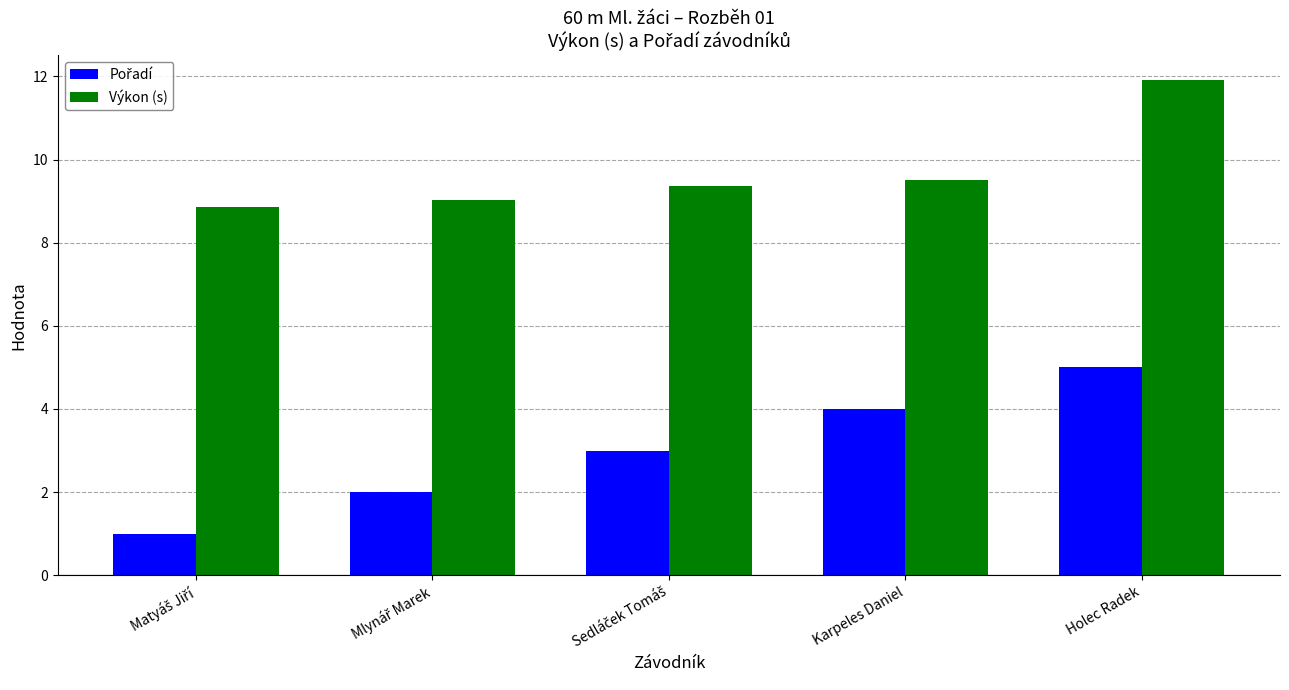

The Výkon (s) series shows 4.6 at Holec Radek. True or false?

False